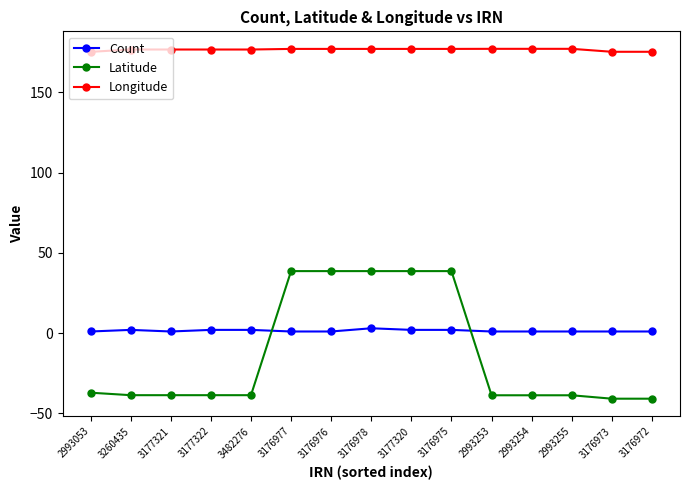

Between which two adjacent categories do Latitude and Count first intersect?

3482276 and 3176977